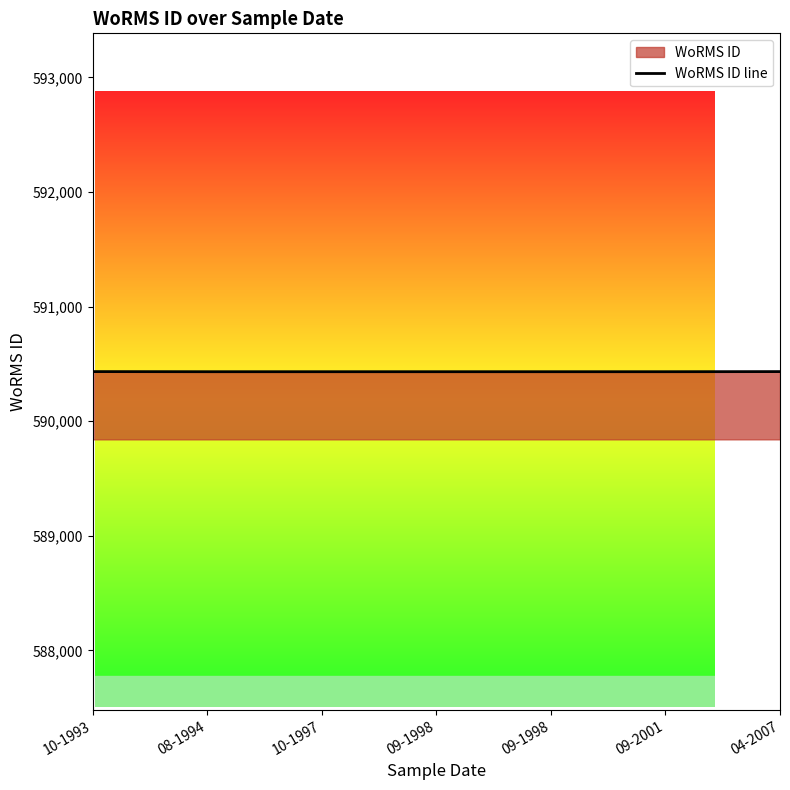

What is the average value?

590432